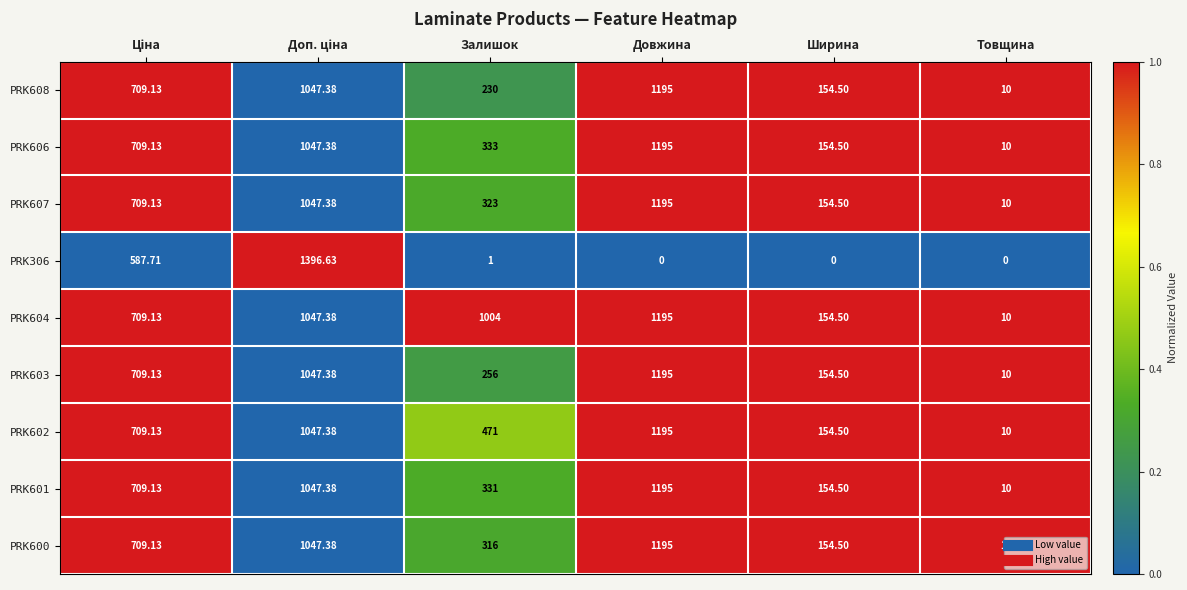

What is the total value across all series at Ширина?

1236.0